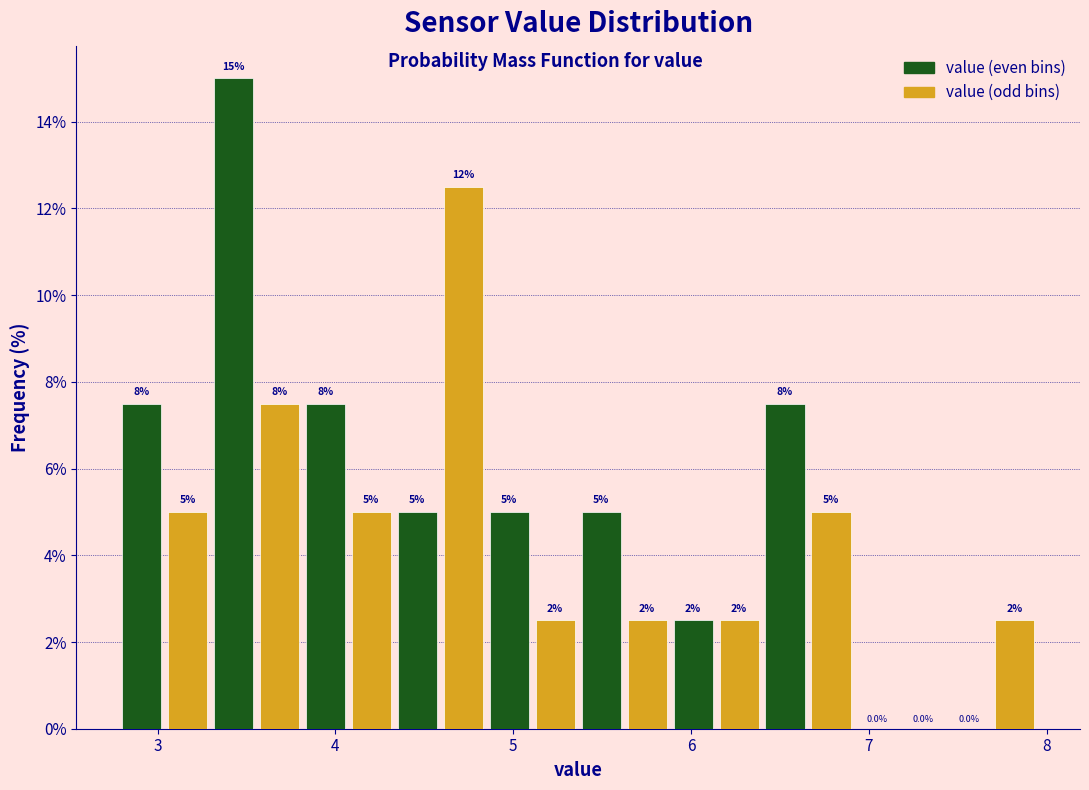

Around what value on the x-axis is the tallest bar? Give the approximate position of its centre, as read against the axis.

3.4